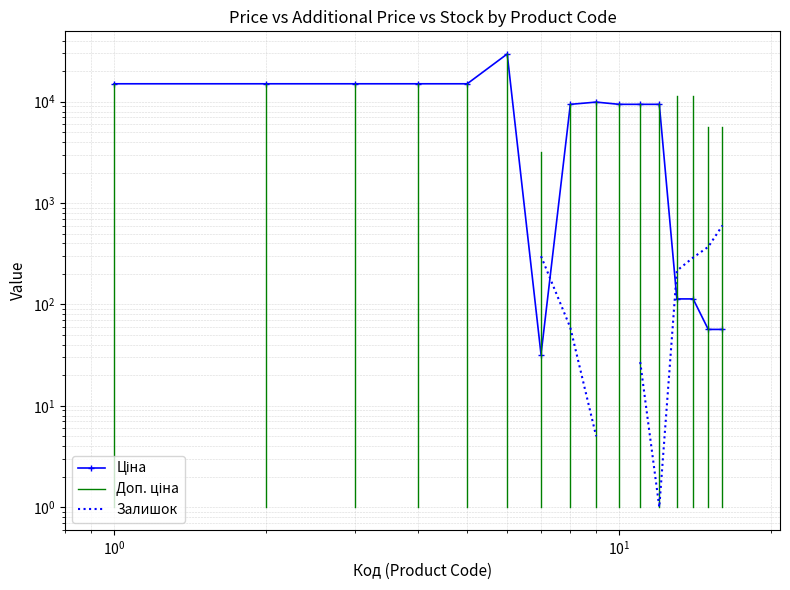

What is the minimum value shown in the chart?

1.0